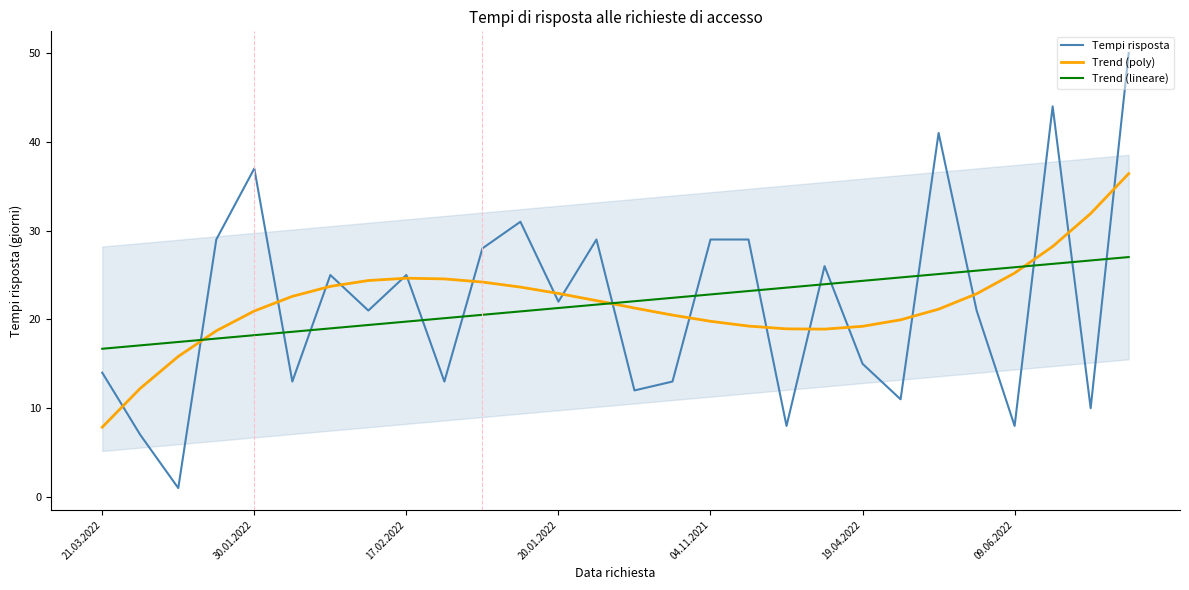

What is the value of the Tempi risposta point at the 24th from the left?

21.0